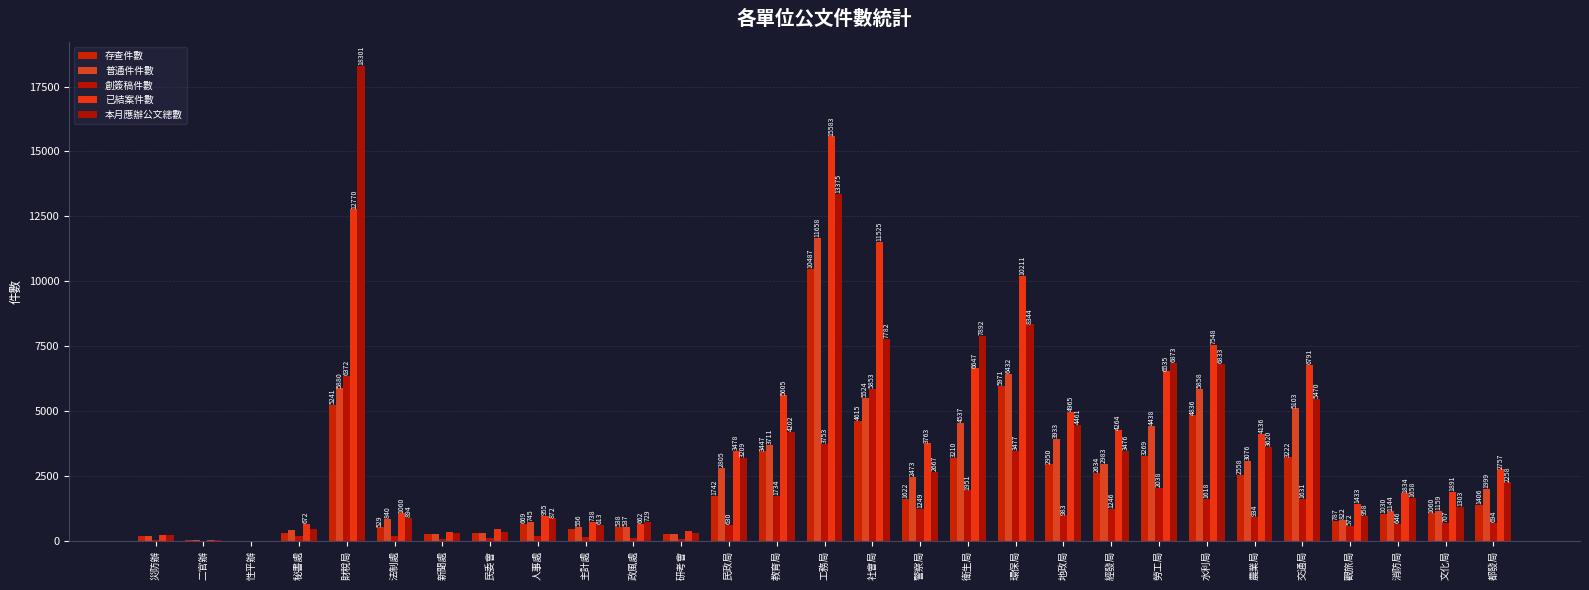

Which series has the largest total across all categories?

已結案件數